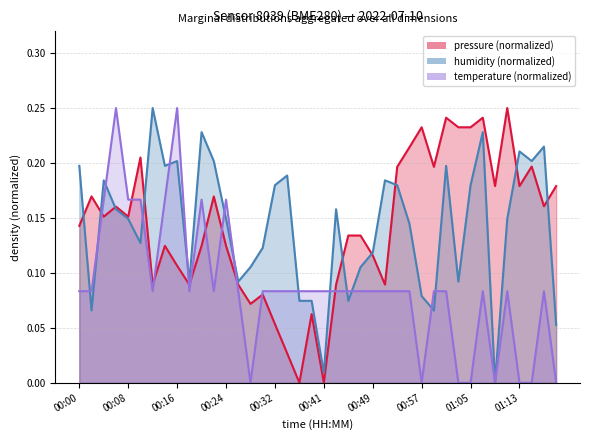

True or false: humidity has more than 0 points higher than both neighbors.

True